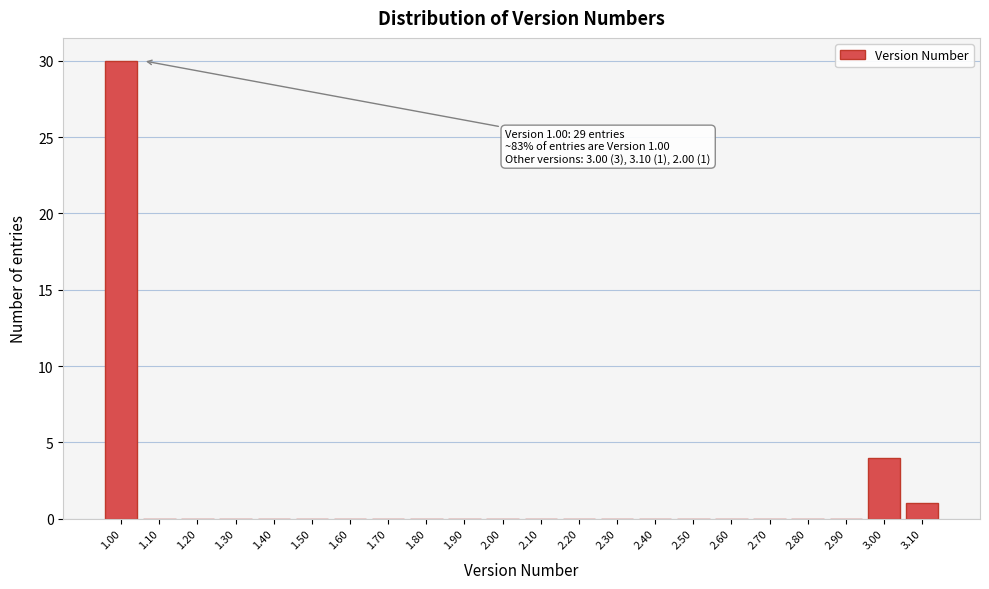

Over which range of the x-axis is the bar tallest?

0.95 to 1.05